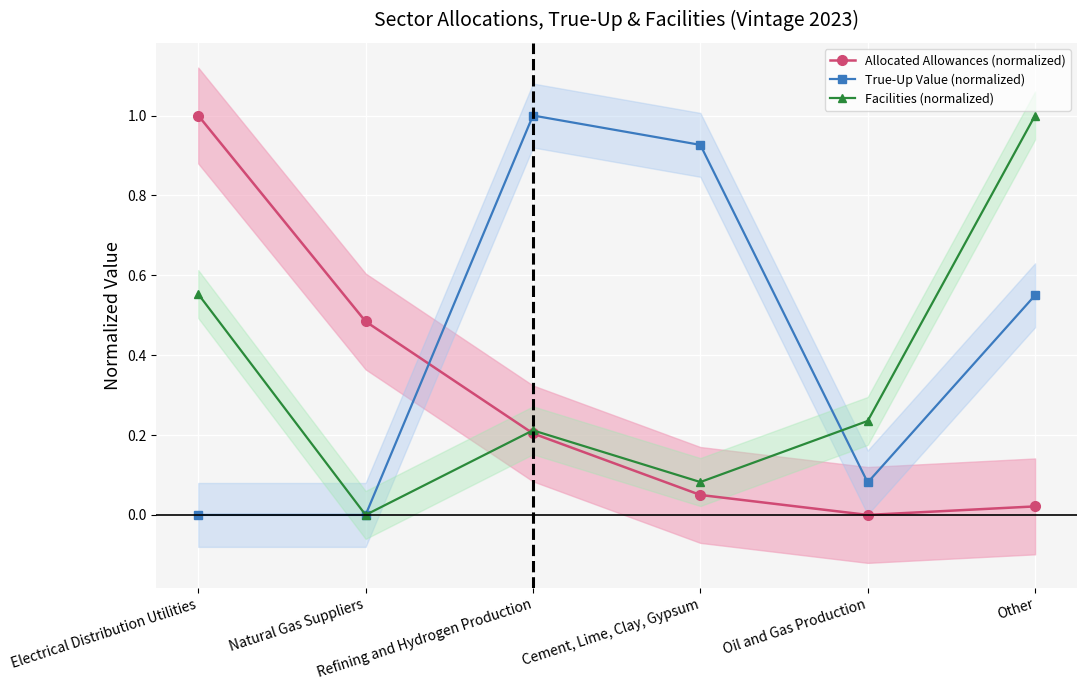

Which series has the largest range (max minus min)?

Allocated Allowances (normalized)